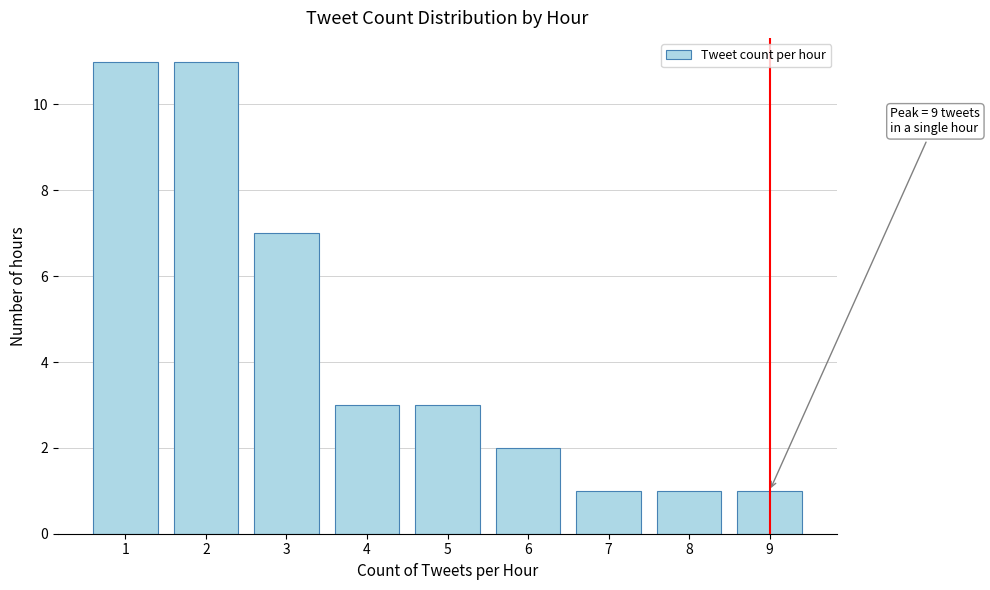

Reading left to right, transcribe all the data shown in this chart.

1=11	2=11	3=7	4=3	5=3	6=2	7=1	8=1	9=1